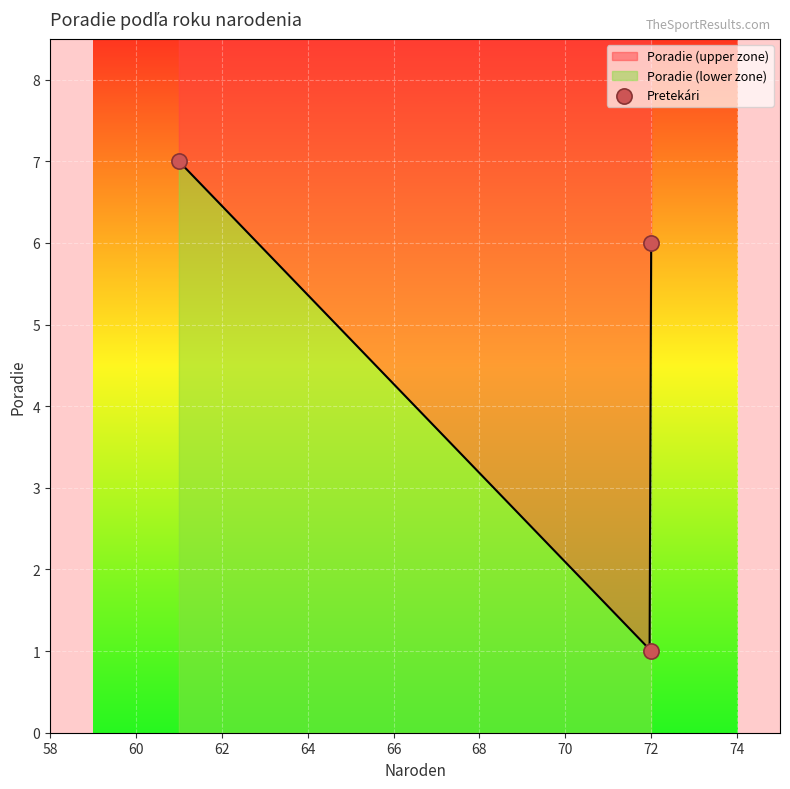

Which has a higher value, 72 or 72?

72